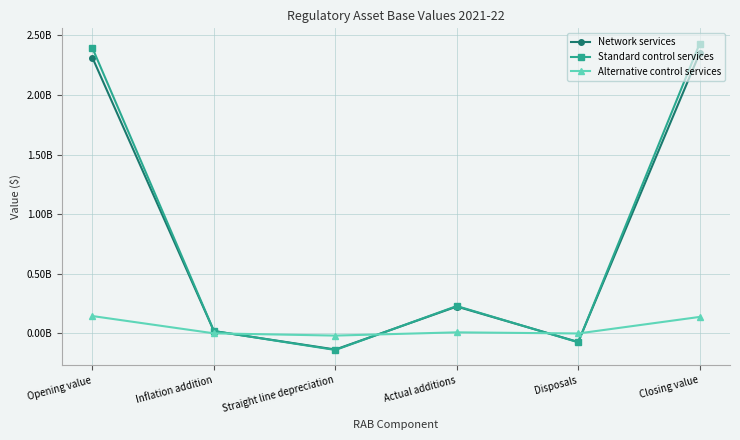

After their last crossing, which series has the higher values: Alternative control services or Network services?

Network services